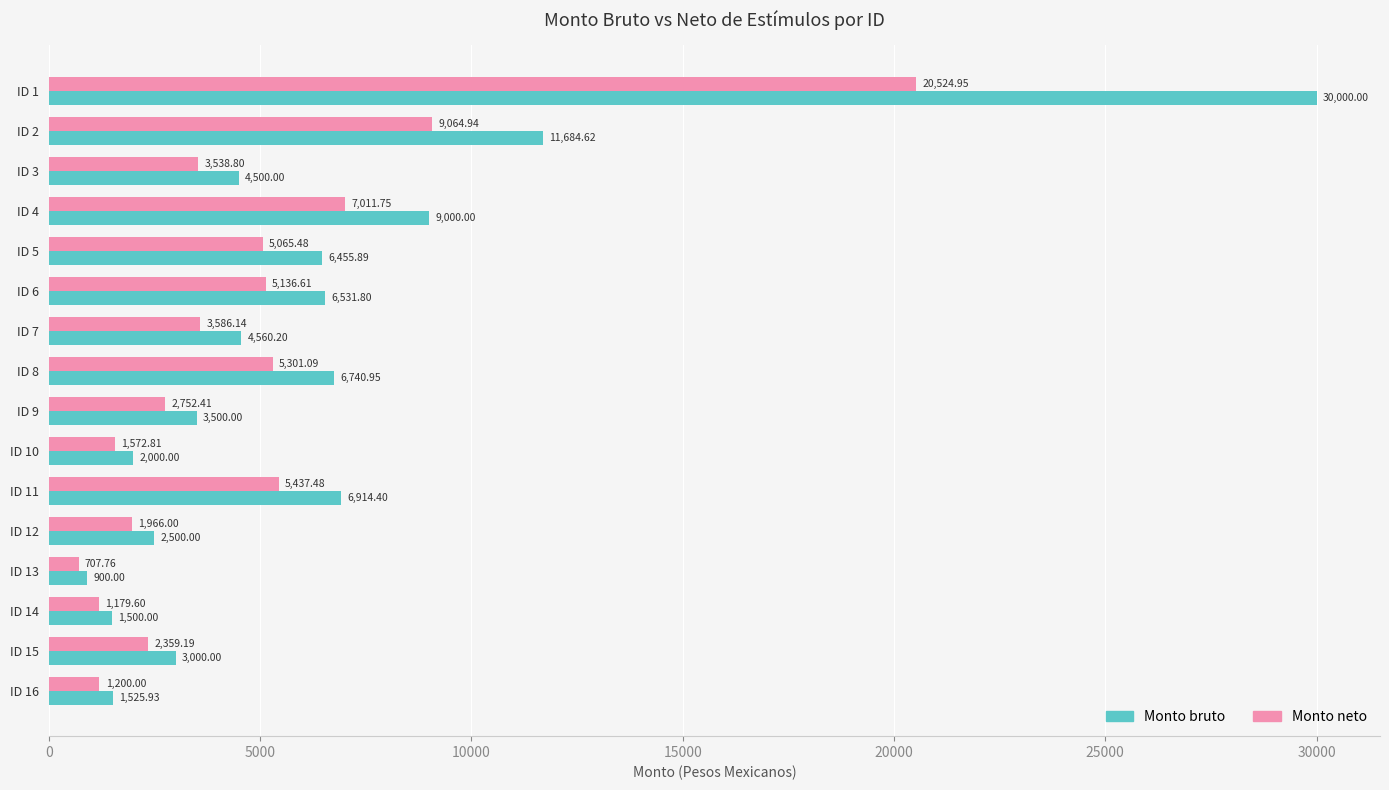

Which series has the largest total across all categories?

Monto bruto